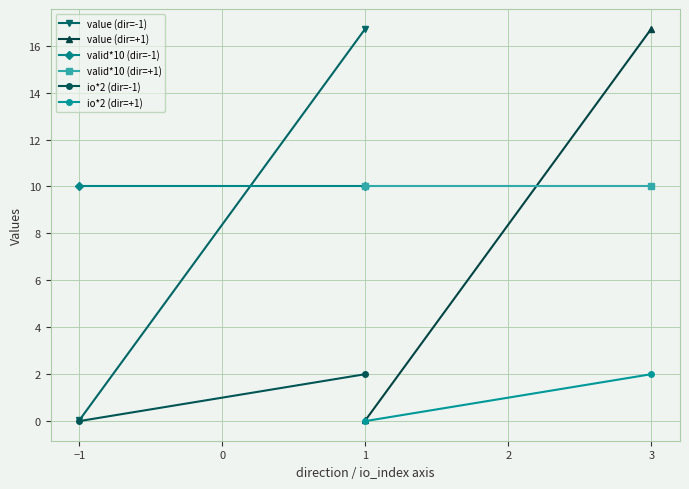

The value of io*2 (dir=+1) at 3 is 3.3. True or false?

False